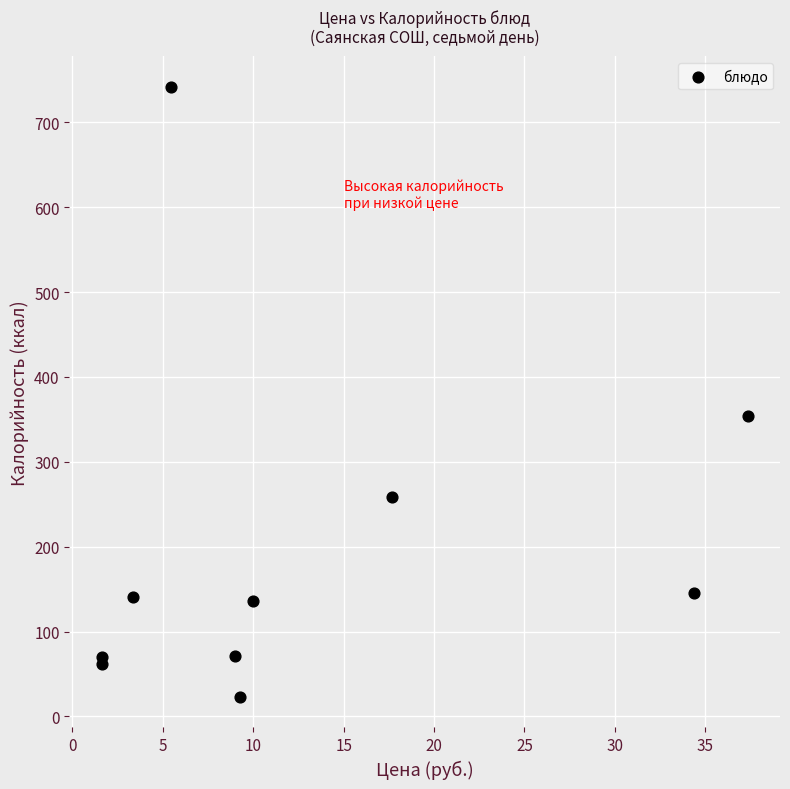

What Y value in the scatter plot is closest to 382?

354.4